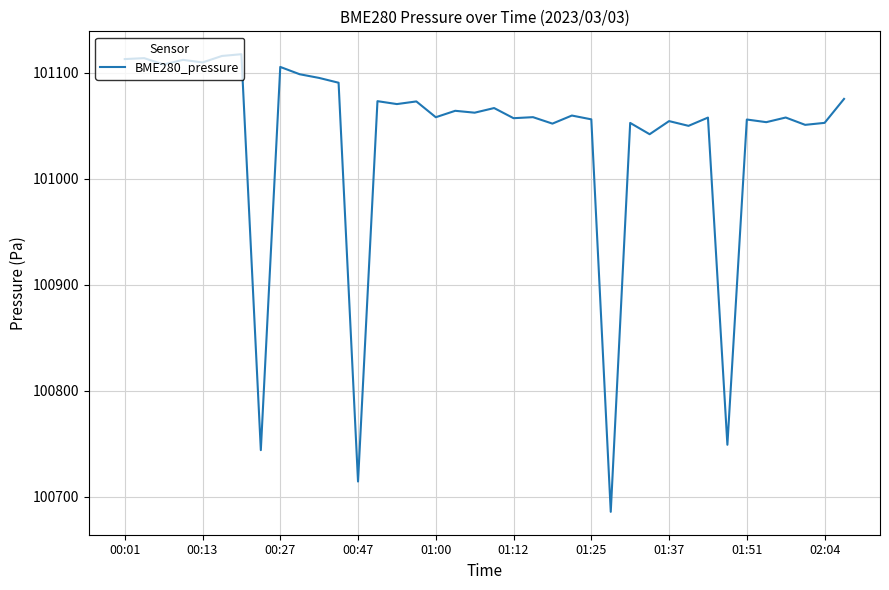

What is the minimum value shown in the chart?

100685.7